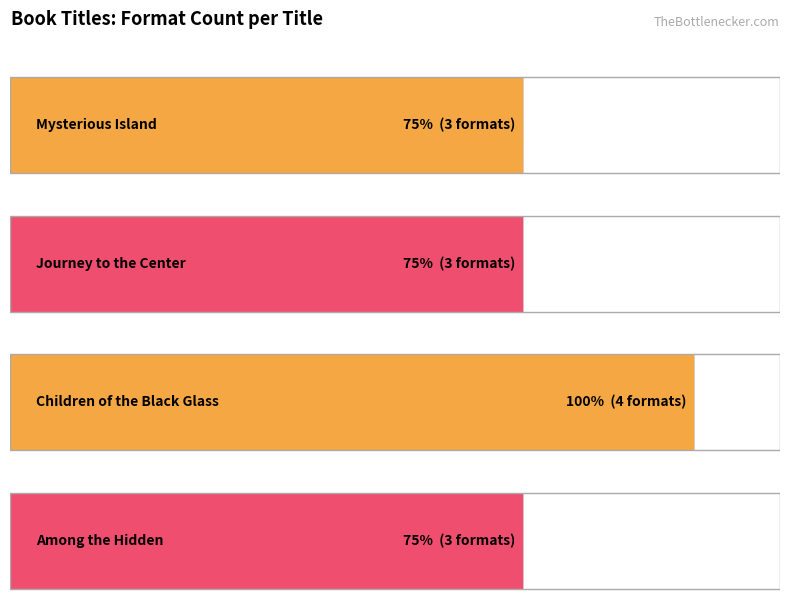

Between Jules Verne (Journey to the Center) and Anthony Peckham (Children of the Black Glass), which is larger?

Anthony Peckham (Children of the Black Glass)